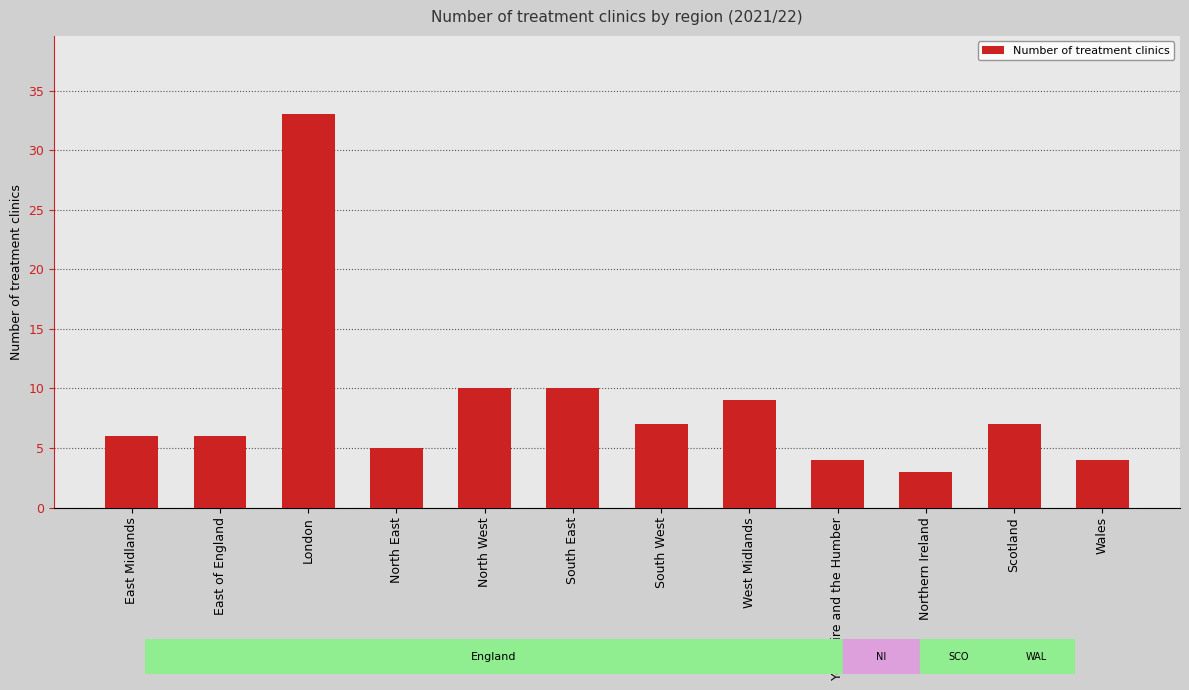

What is the label of the 12th bar from the right?

East Midlands